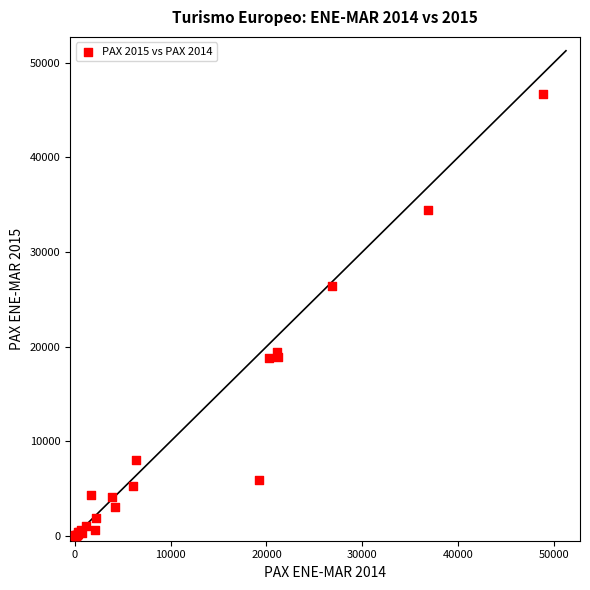

What Y value in the scatter plot is closest to 23353?

26410